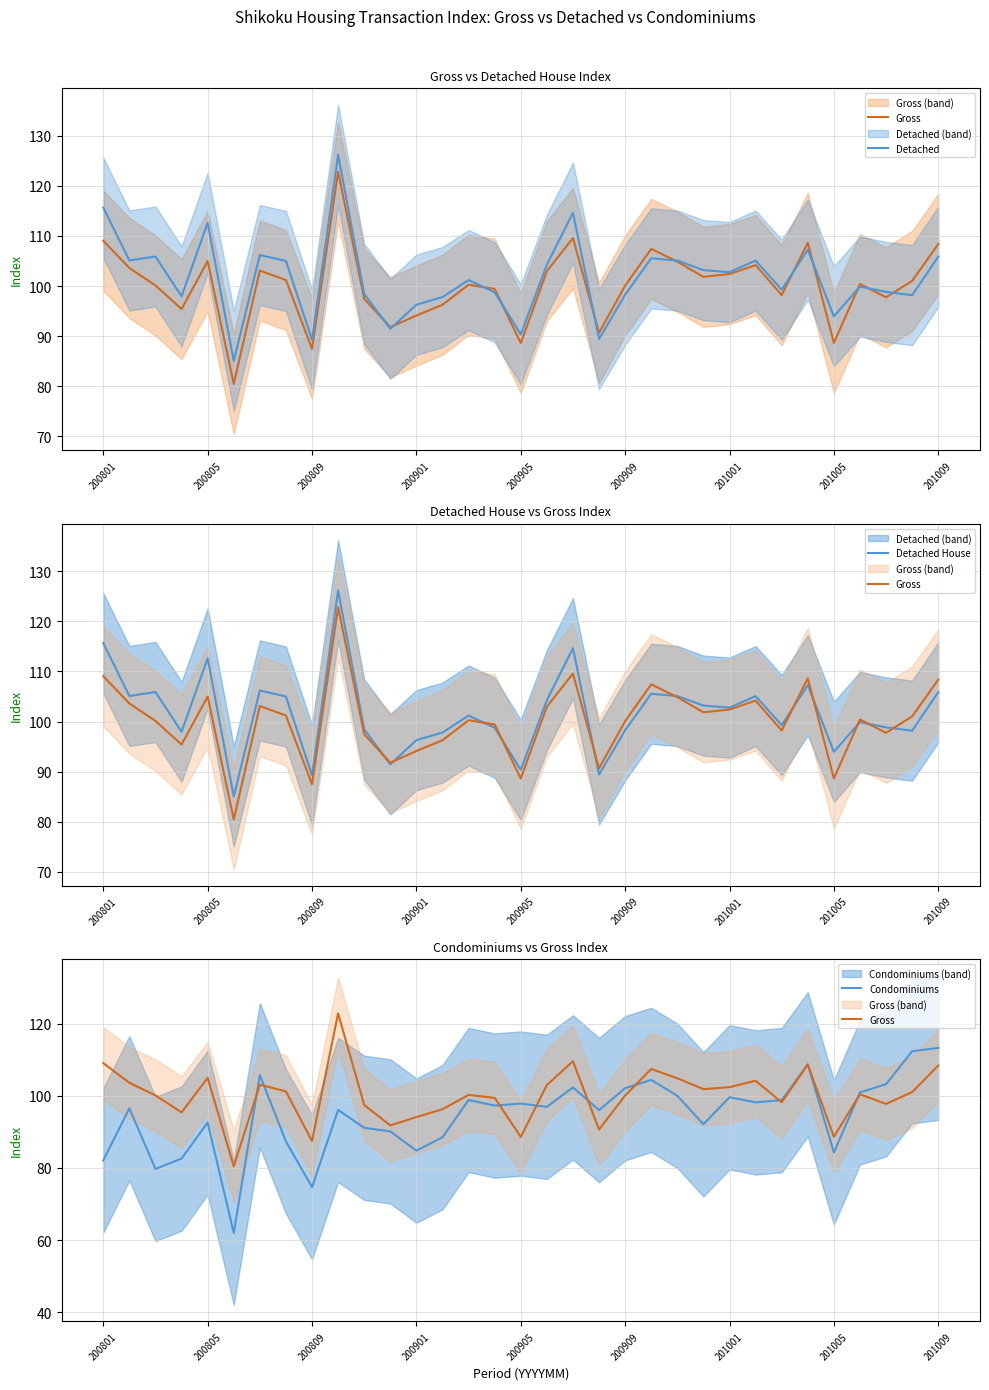

True or false: Condominiums has more than 0 interior local peaks.

True